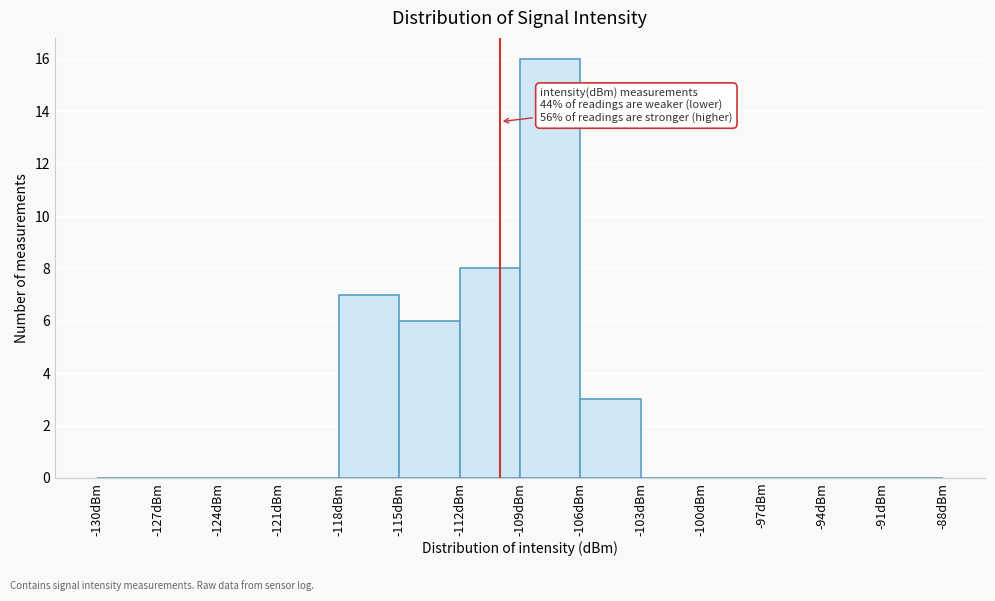

Which range on the x-axis has the tallest bar?

-109 to -106